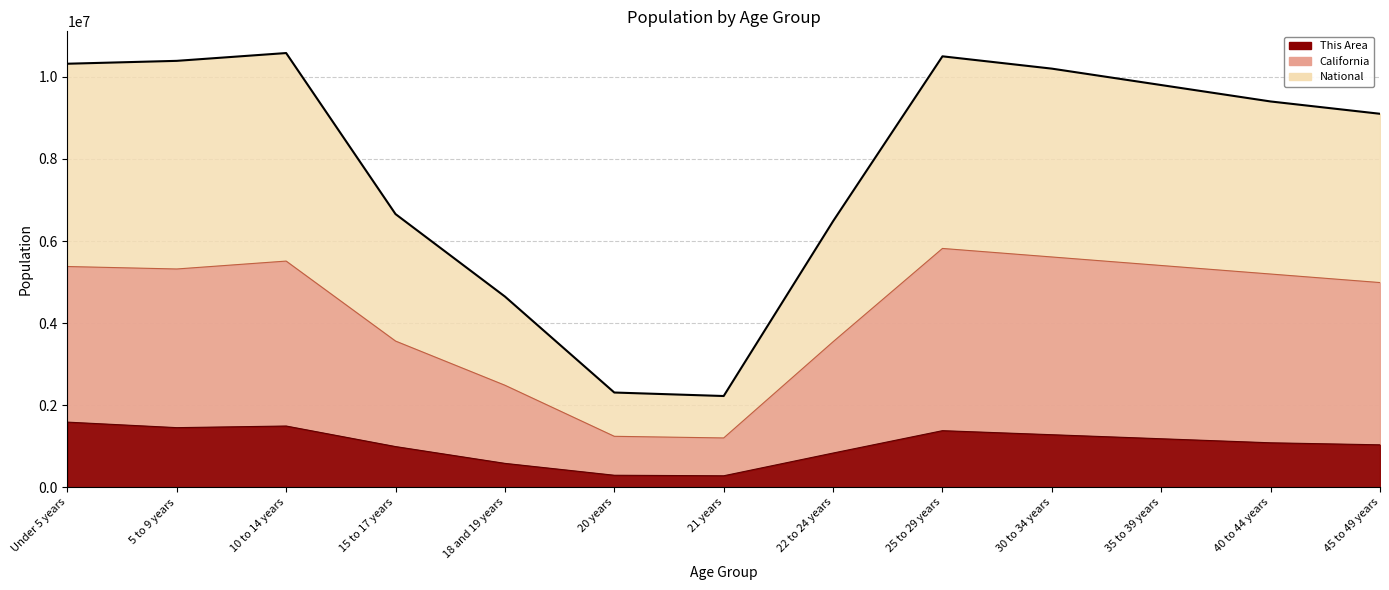

Count the number of data series in this chart.

3